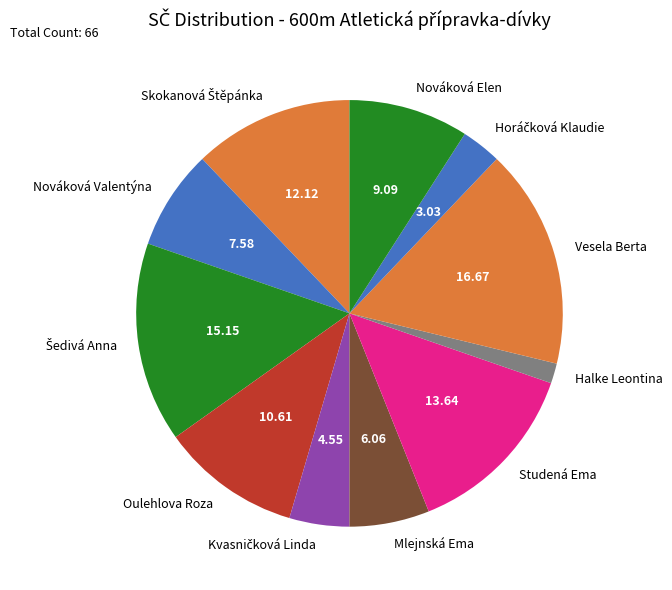

What is the ratio of the value at Oulehlova Roza to the value at Studená Ema?

0.8